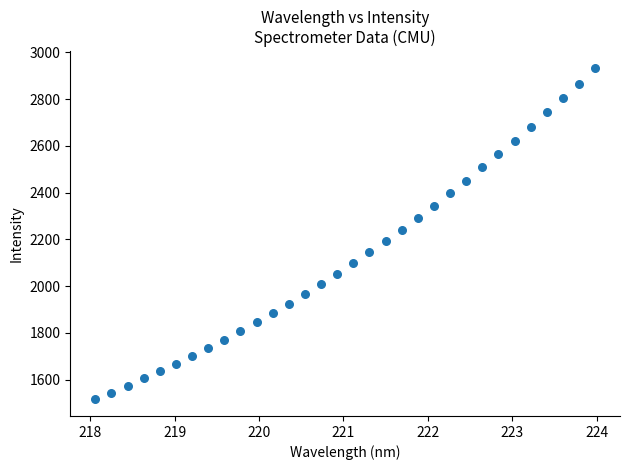

What is the range of X values (max minus min)?

5.9